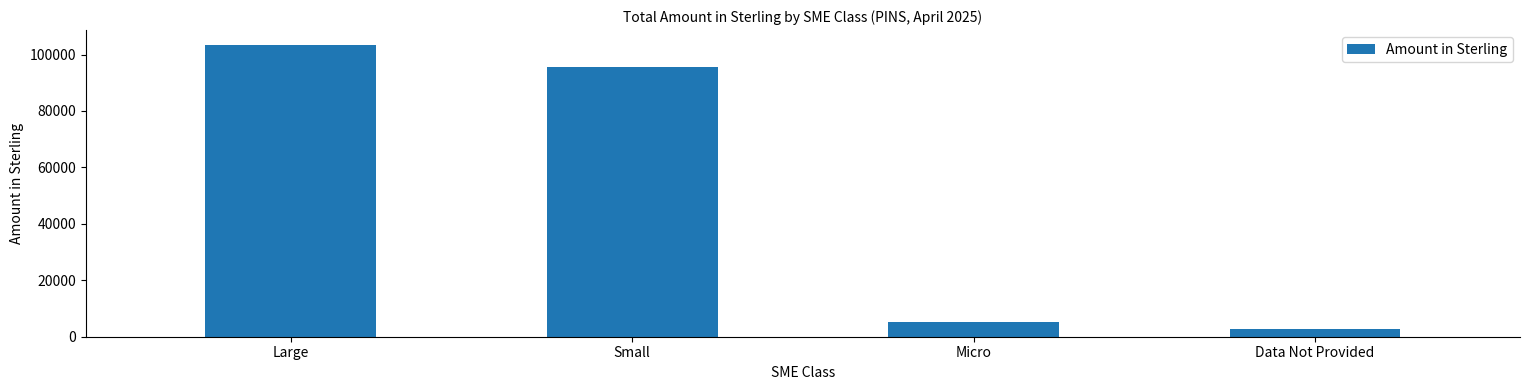

Is it true that the value at Small is 95588.8?

True